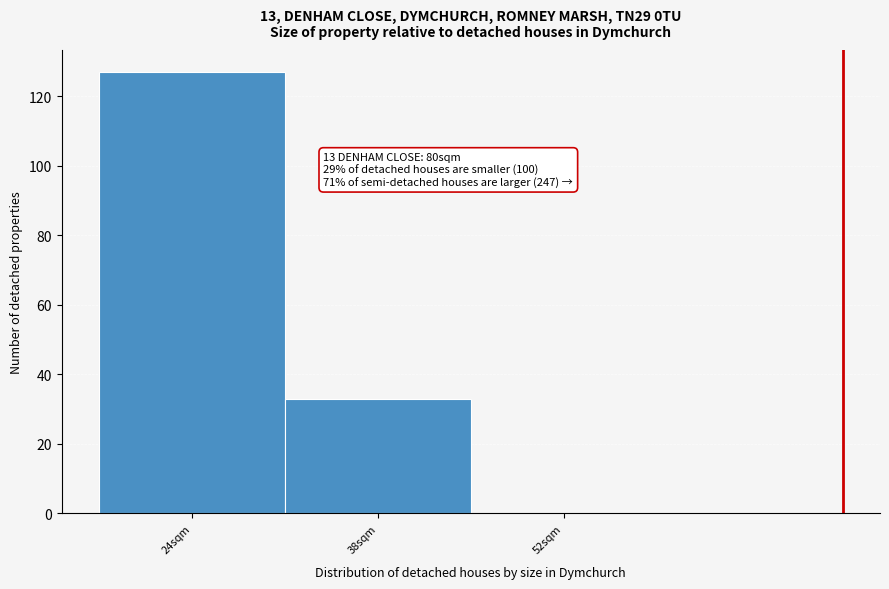

Reading left to right, what are all the values shown in this chart?

24sqm=127	38sqm=33	52sqm=0